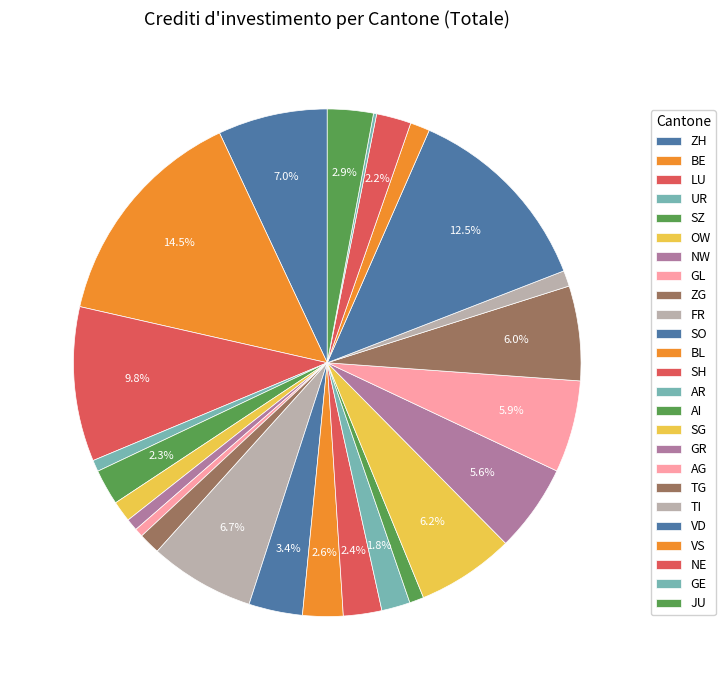

Which has a higher value, ZH or UR?

ZH